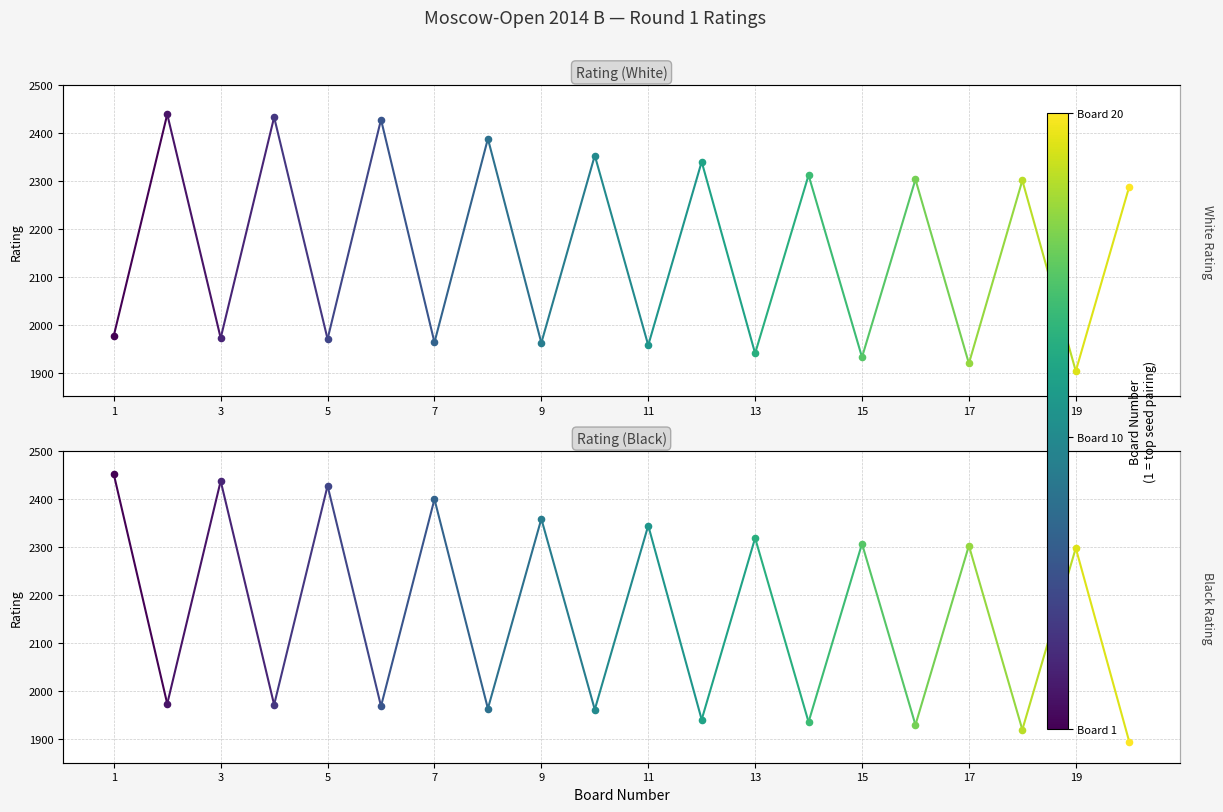

Which series reaches the maximum Y coordinate?

Rating (Black)